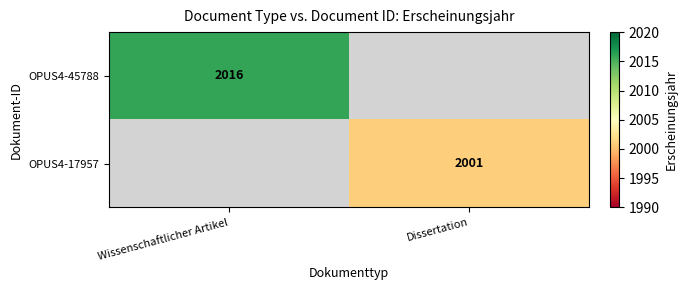

True or false: OPUS4-45788 has a value of 2016 at Wissenschaftlicher Artikel.

True